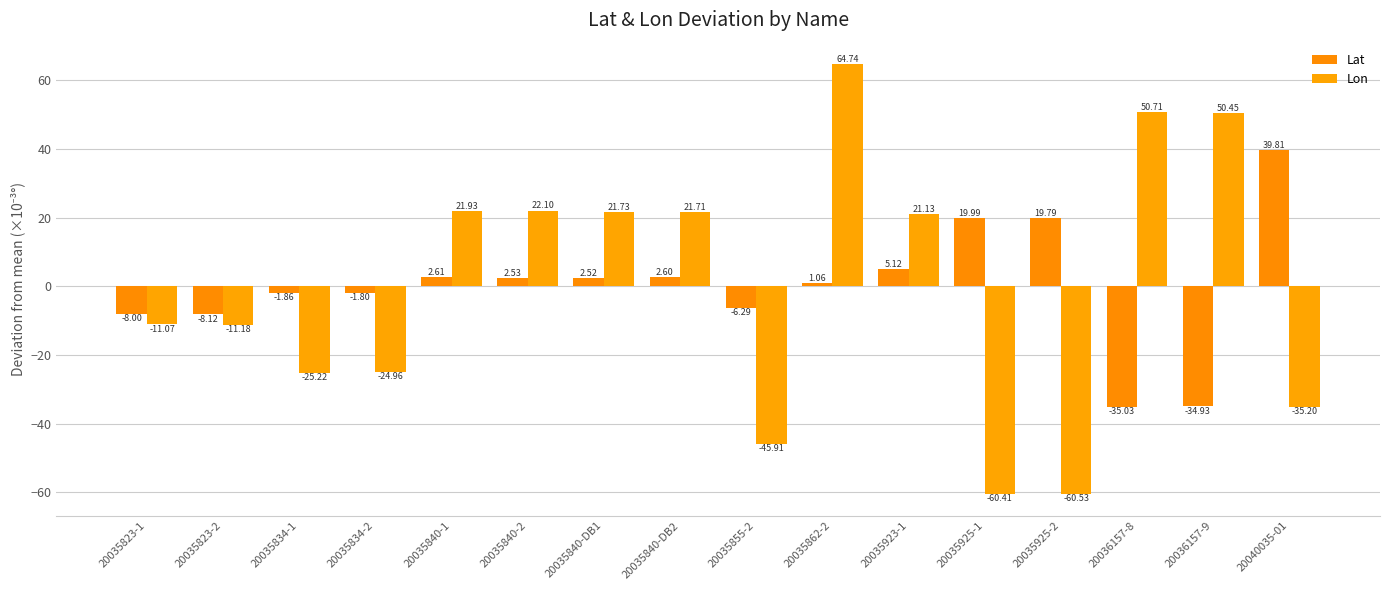

At how many categories does at least one series exceed 32?

4